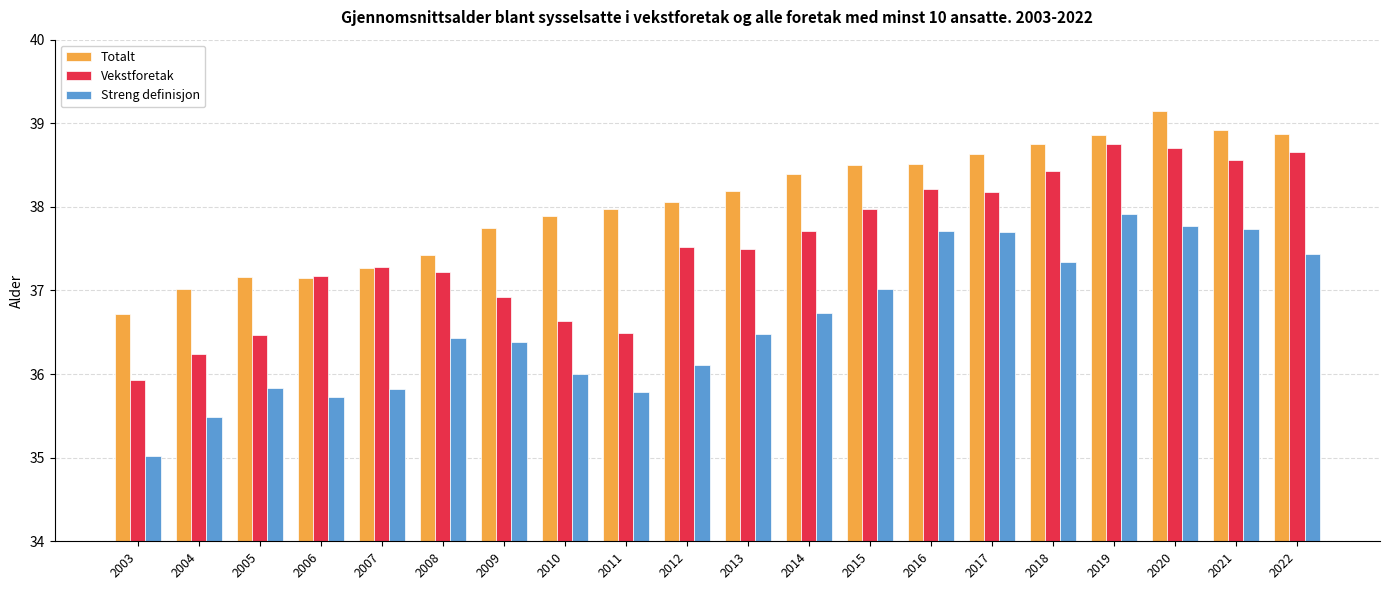

Which category has the lowest value in the Vekstforetak series?

2003